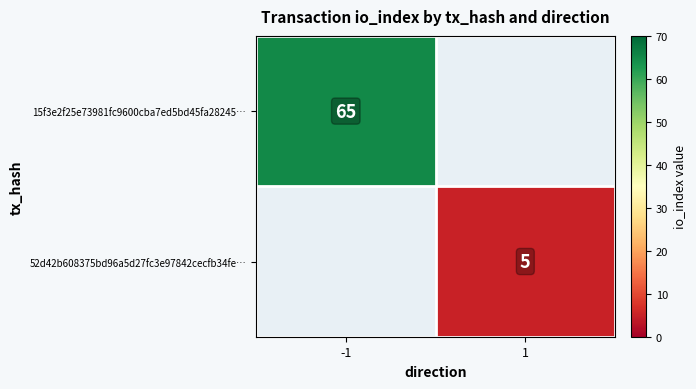

True or false: 15f3e2f25e73981fc9600cba7ed5bd45fa28245… has a value of 114 at -1.

False